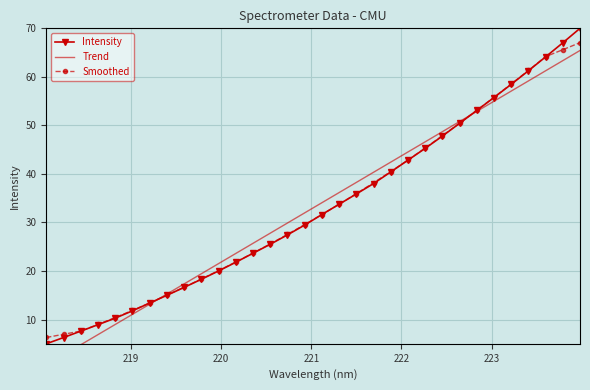

True or false: Trend has more than 2 interior local peaks.

False